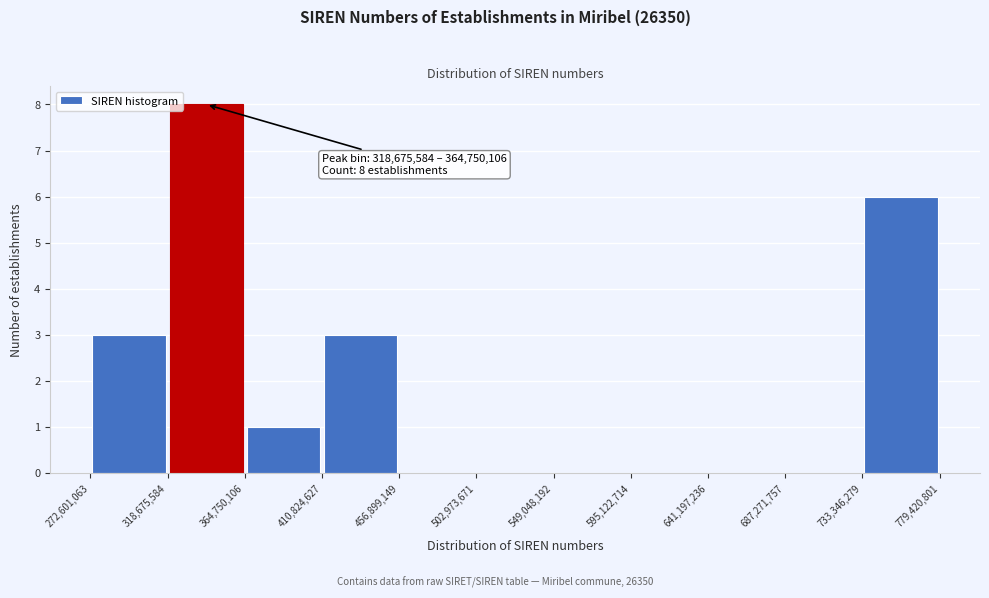

Over which range of the x-axis is the bar tallest?

318,675,584 to 364,750,106